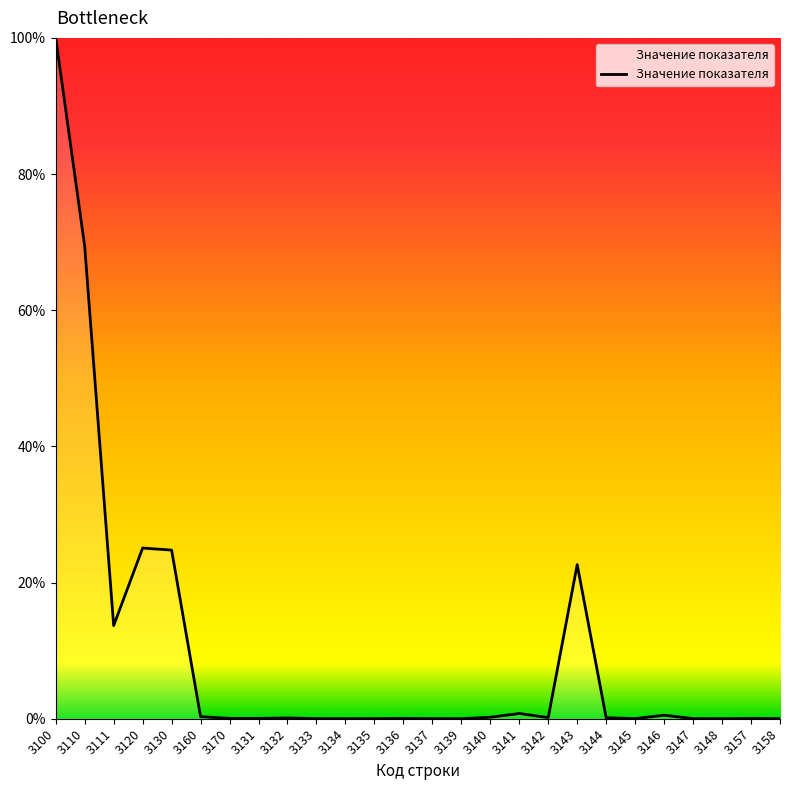

Is it true that the value at 3120 is 25.1?

True